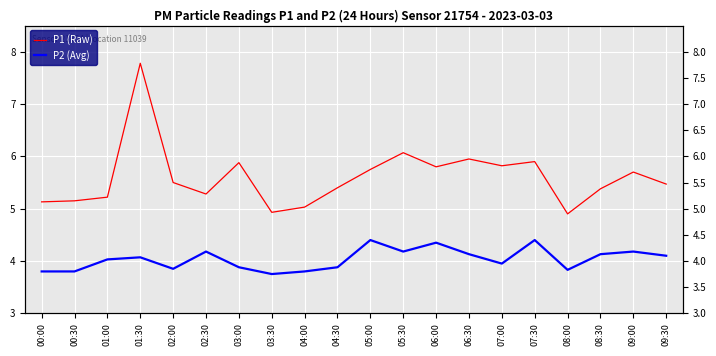

Does the chart display data point markers on the line(s)?

No